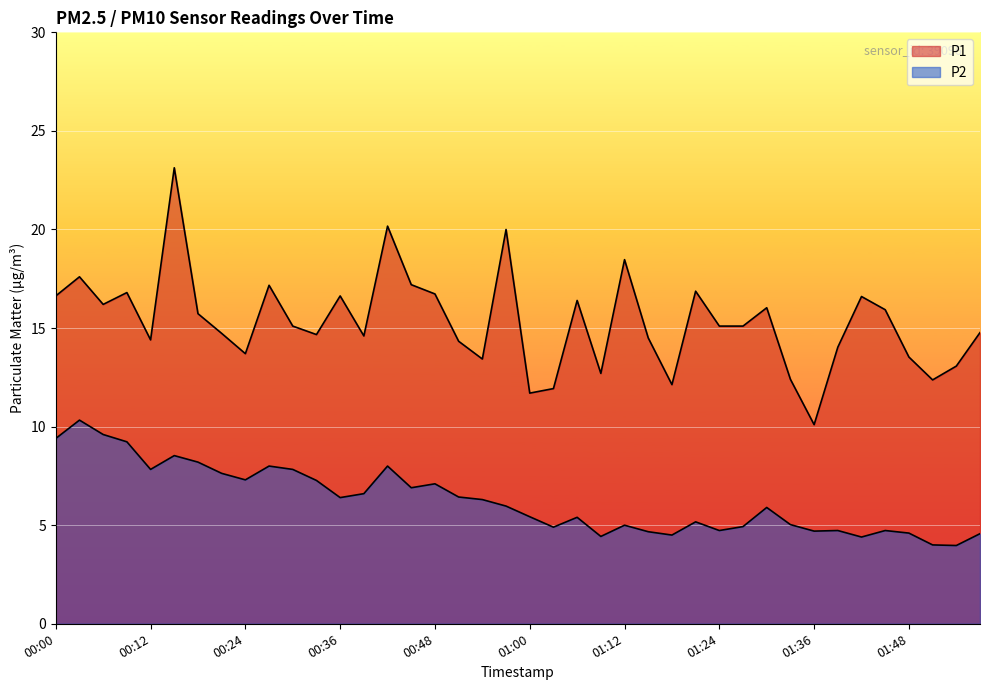

What position from the right is 01:18?

14